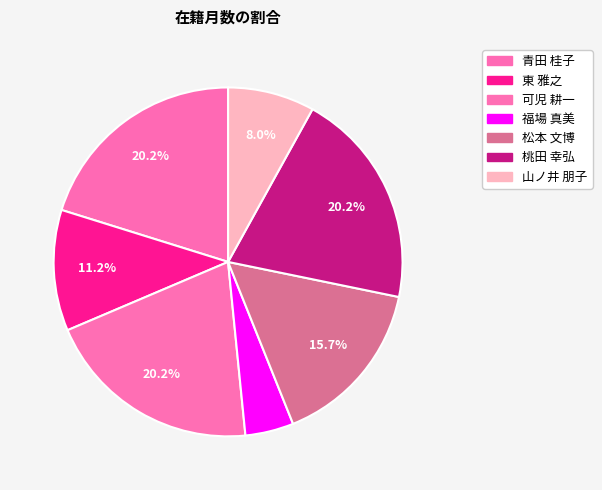

Is it true that 松本 文博 is 4% of the pie?

False